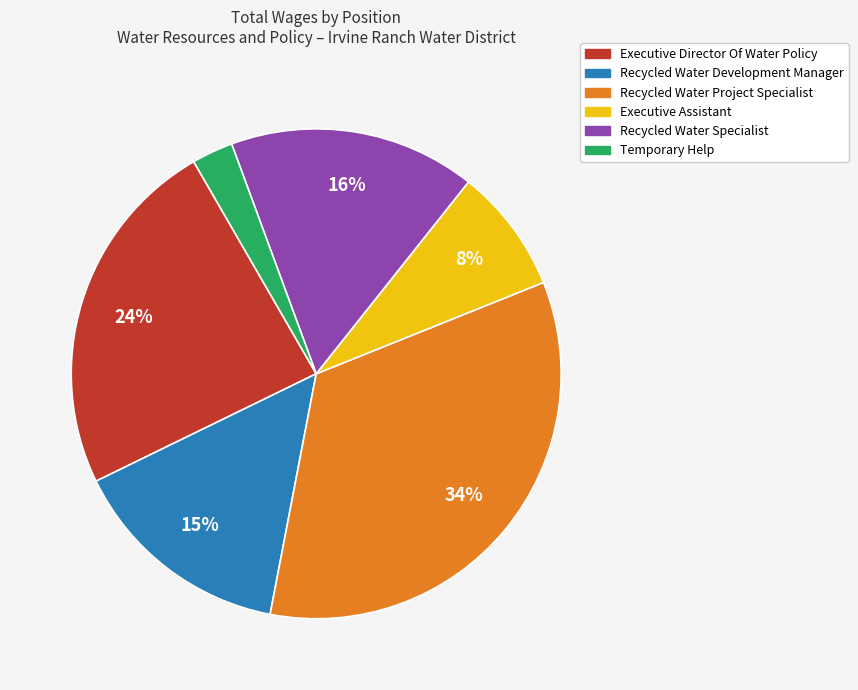

To the nearest percent, what portion does Recycled Water Project Specialist represent?

34%